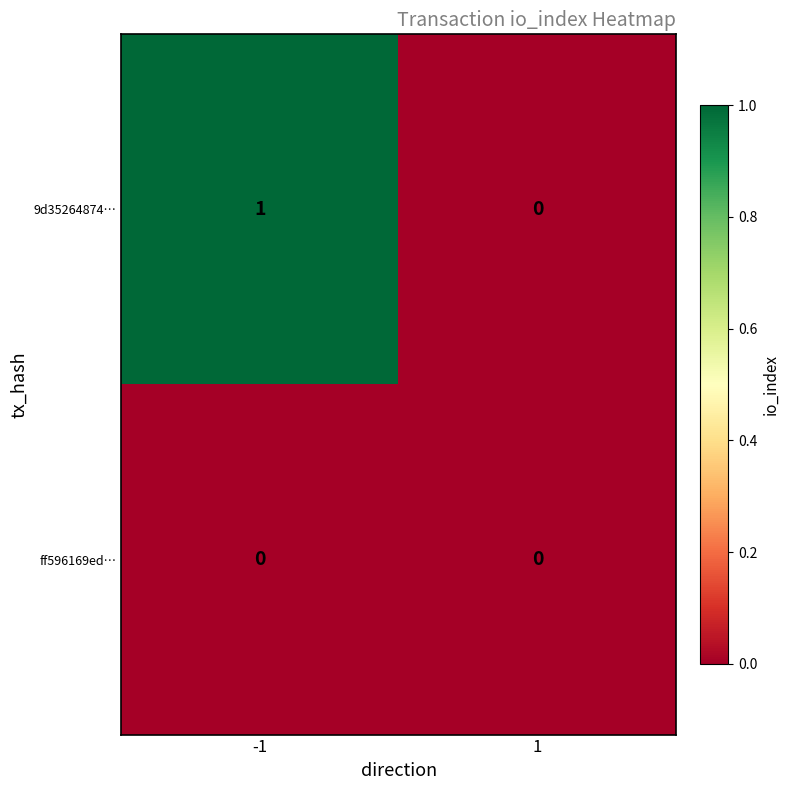

Which series has the widest spread of values?

9d35264874…